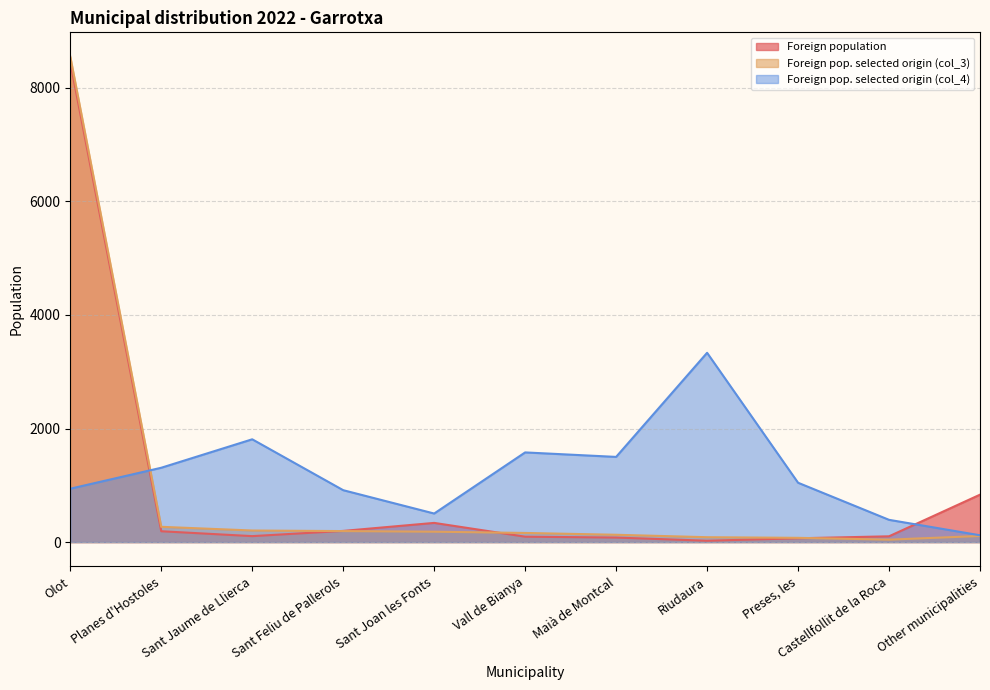

What is the spread (max minus min) of values at Maià de Montcal?

1420